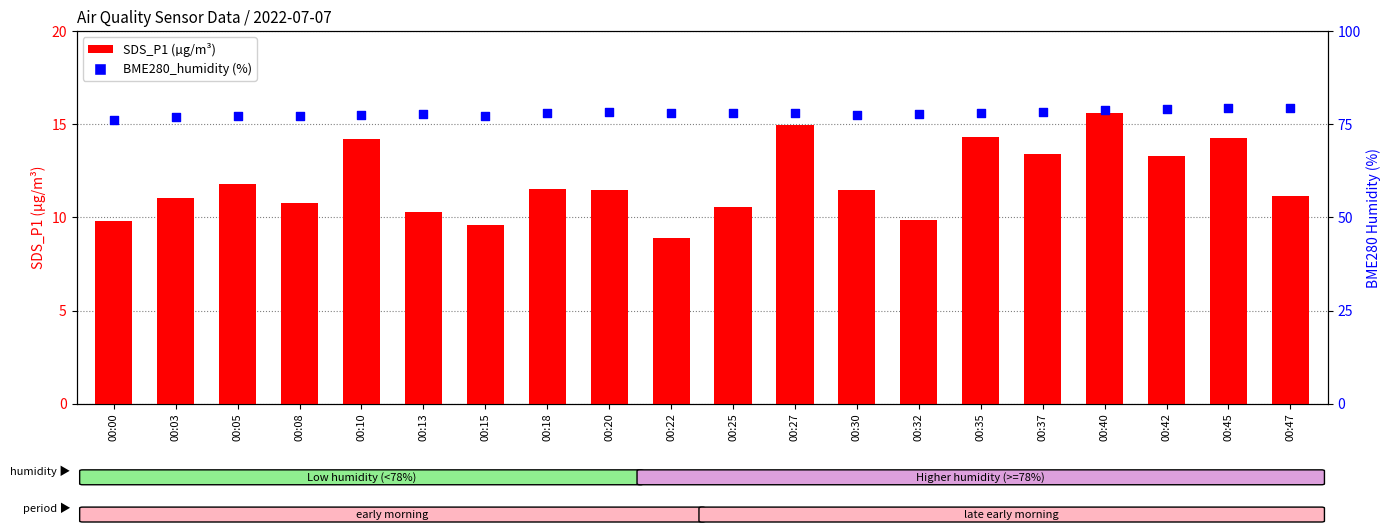

At which category is the sum across all series the highest?

00:40